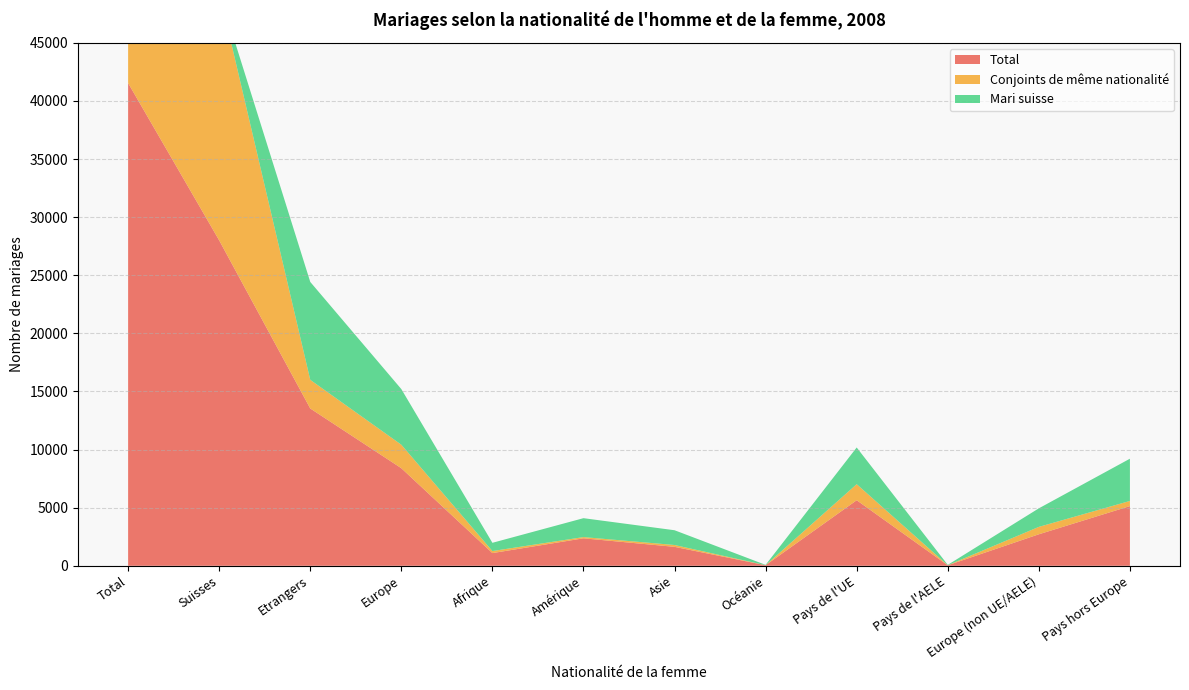

Reading right to left, what are all the values shown in this chart?

Total: Pays hors Europe=5136	Europe (non UE/AELE)=2711	Pays de l'AELE=44	Pays de l'UE=5641	Océanie=48	Asie=1631	Amérique=2364	Afrique=1093	Europe=8396	Etrangers=13535	Suisses=27999	Total=41534
Conjoints de même nationalité: Pays hors Europe=444	Europe (non UE/AELE)=637	Pays de l'AELE=4	Pays de l'UE=1380	Océanie=4	Asie=158	Amérique=107	Afrique=175	Europe=2021	Etrangers=2465	Suisses=21394	Total=23859
Mari suisse: Pays hors Europe=3634	Europe (non UE/AELE)=1596	Pays de l'AELE=32	Pays de l'UE=3158	Océanie=28	Asie=1270	Amérique=1626	Afrique=710	Europe=4786	Etrangers=8423	Suisses=0	Total=8423